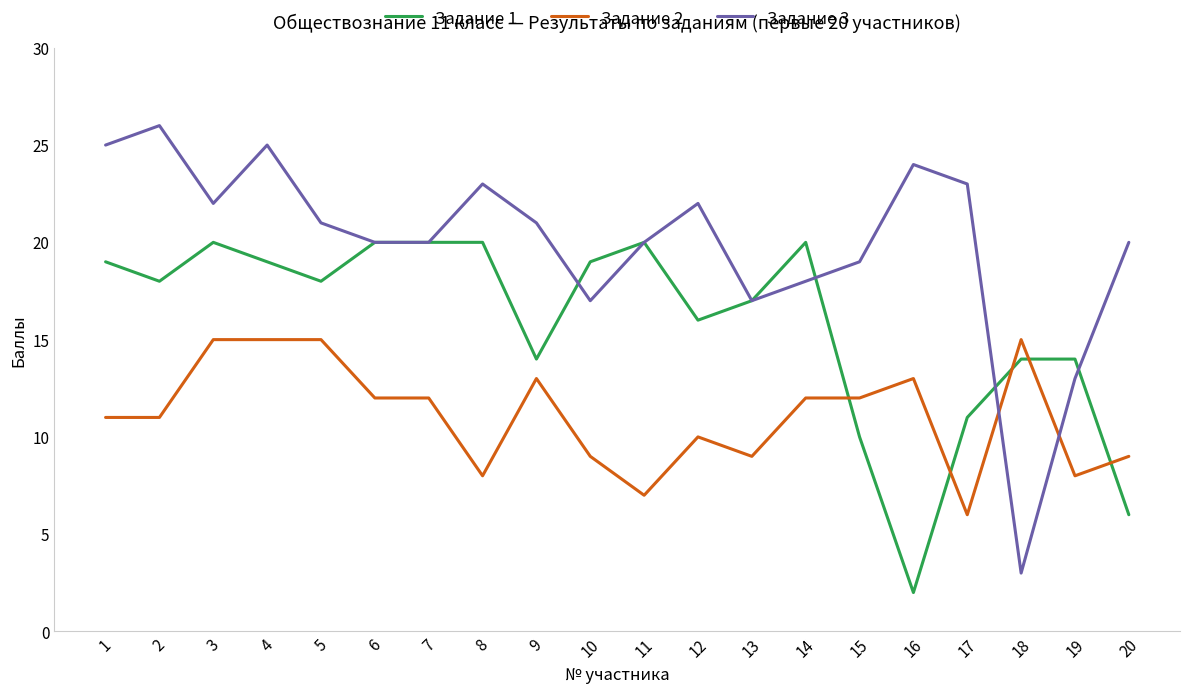

What is the average value of the Задание 2 series?

11